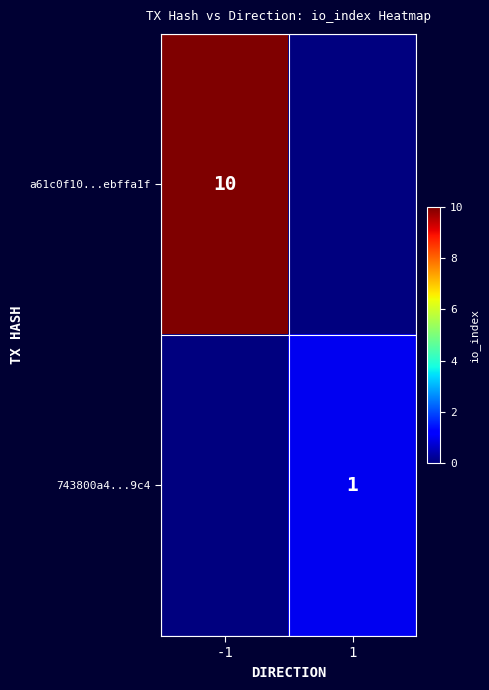

Is the value of 743800a4...9c4 at 1 greater than the value of a61c0f10...ebffa1f at -1?

No